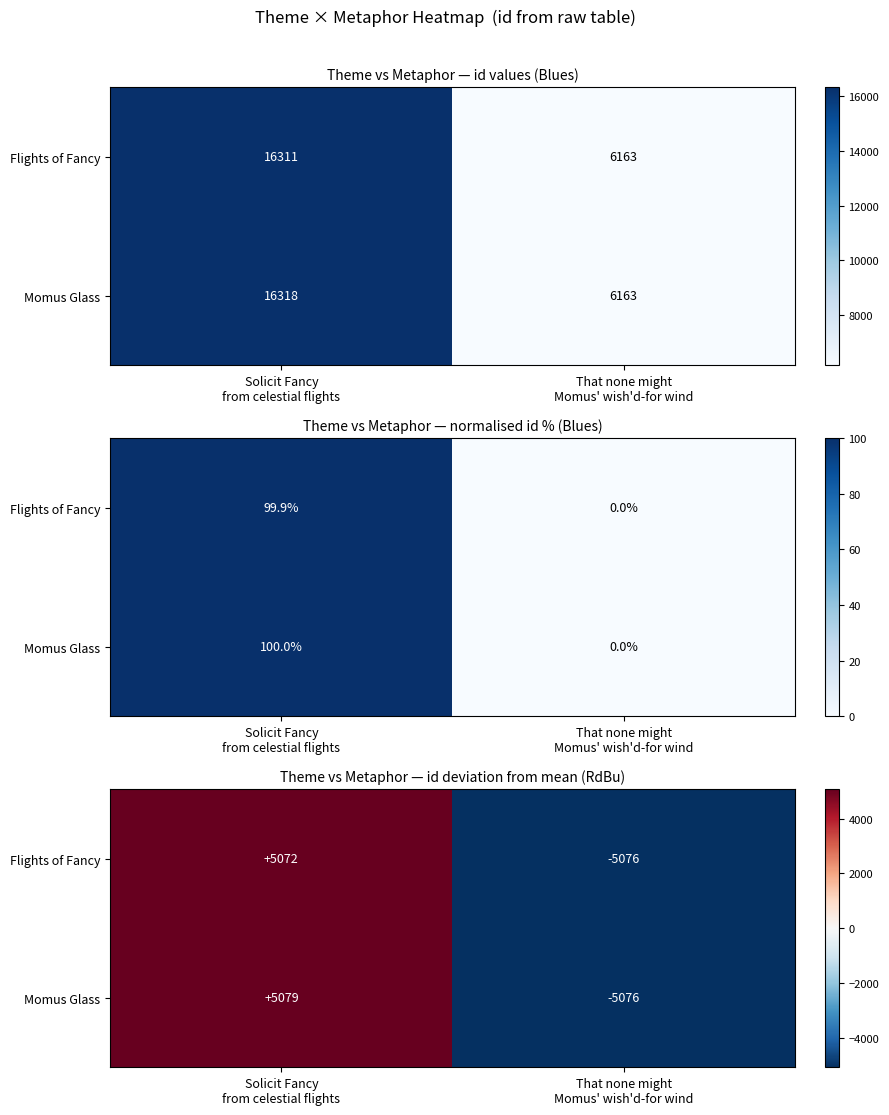

Rank the categories by Flights of Fancy value from lowest to highest.

That none might Momus' wish'd-for wind, Solicit Fancy from celestial flights